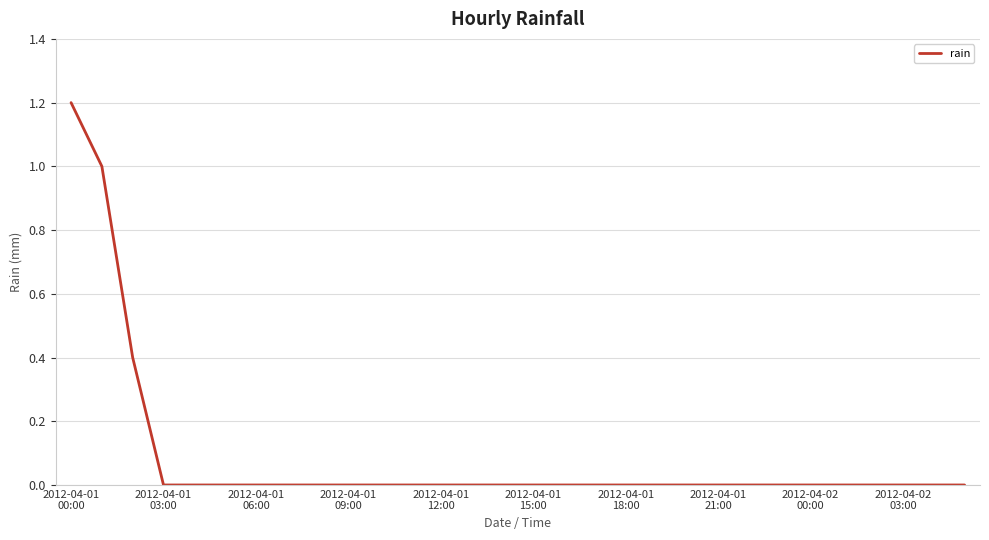

What is the difference between the maximum and minimum values?

1.2